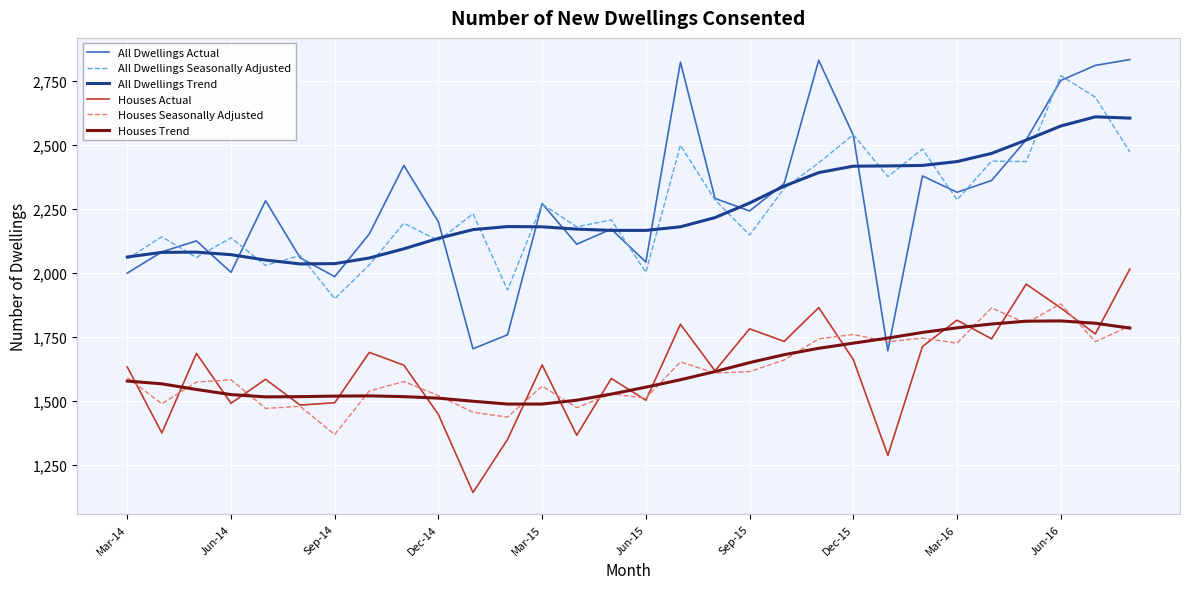

What is the maximum value for Houses Trend?

1812